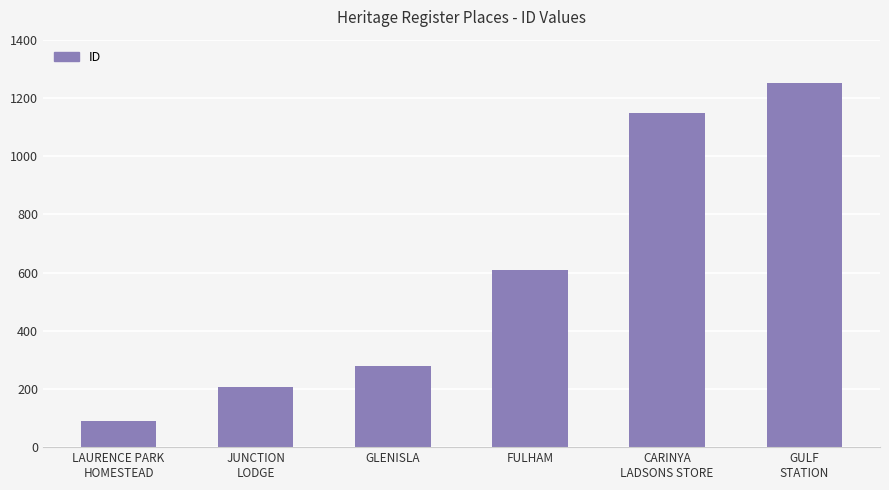

Reading left to right, extract all data points from this chart.

91	205	280	609	1149	1252